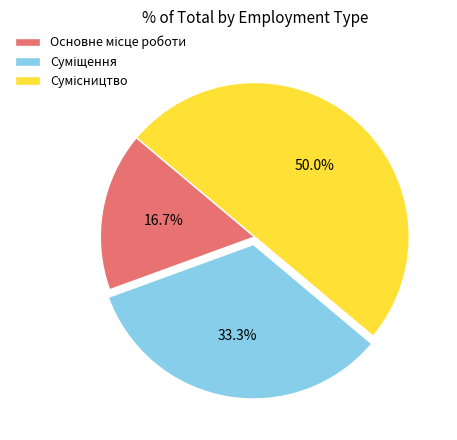

Count the number of slices in the pie.

3